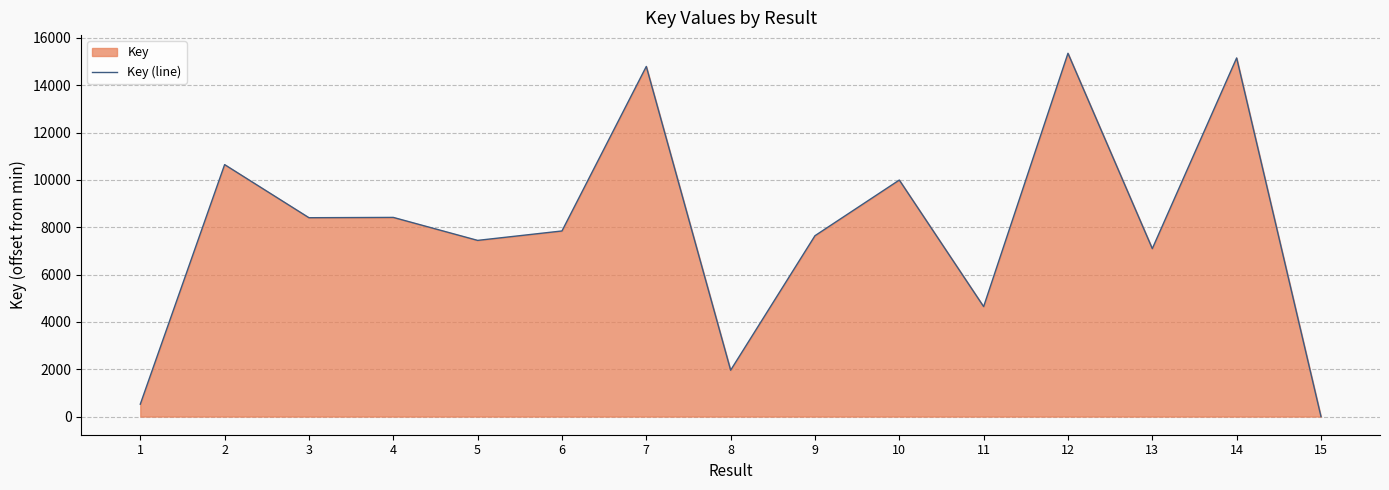

Rank the categories by value from lowest to highest.

15, 1, 8, 11, 13, 5, 9, 6, 3, 4, 10, 2, 7, 14, 12